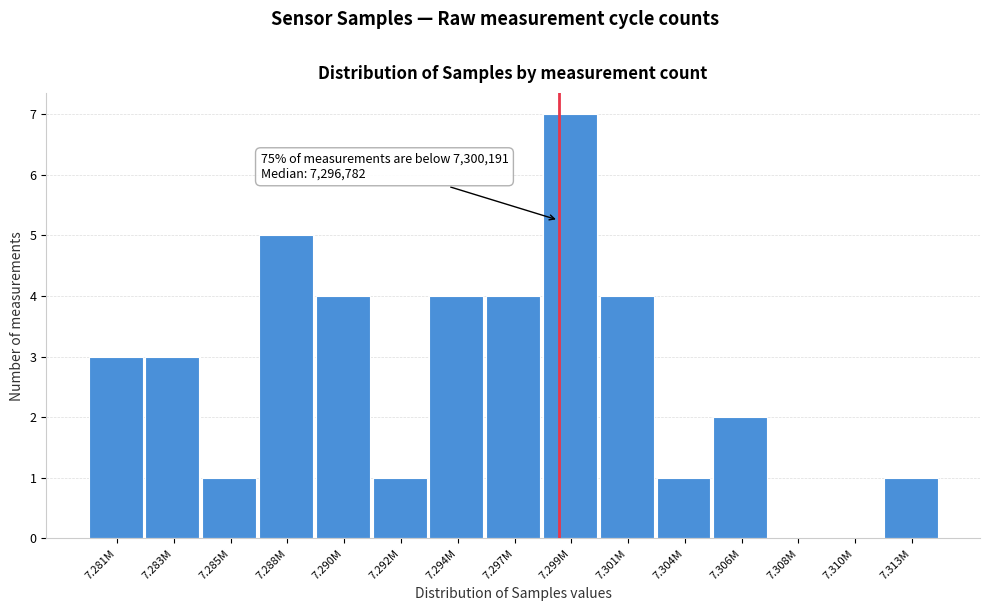

Reading right to left, extract all data points from this chart.

7.313M=1	7.310M=0	7.308M=0	7.306M=2	7.304M=1	7.301M=4	7.299M=7	7.297M=4	7.294M=4	7.292M=1	7.290M=4	7.288M=5	7.285M=1	7.283M=3	7.281M=3